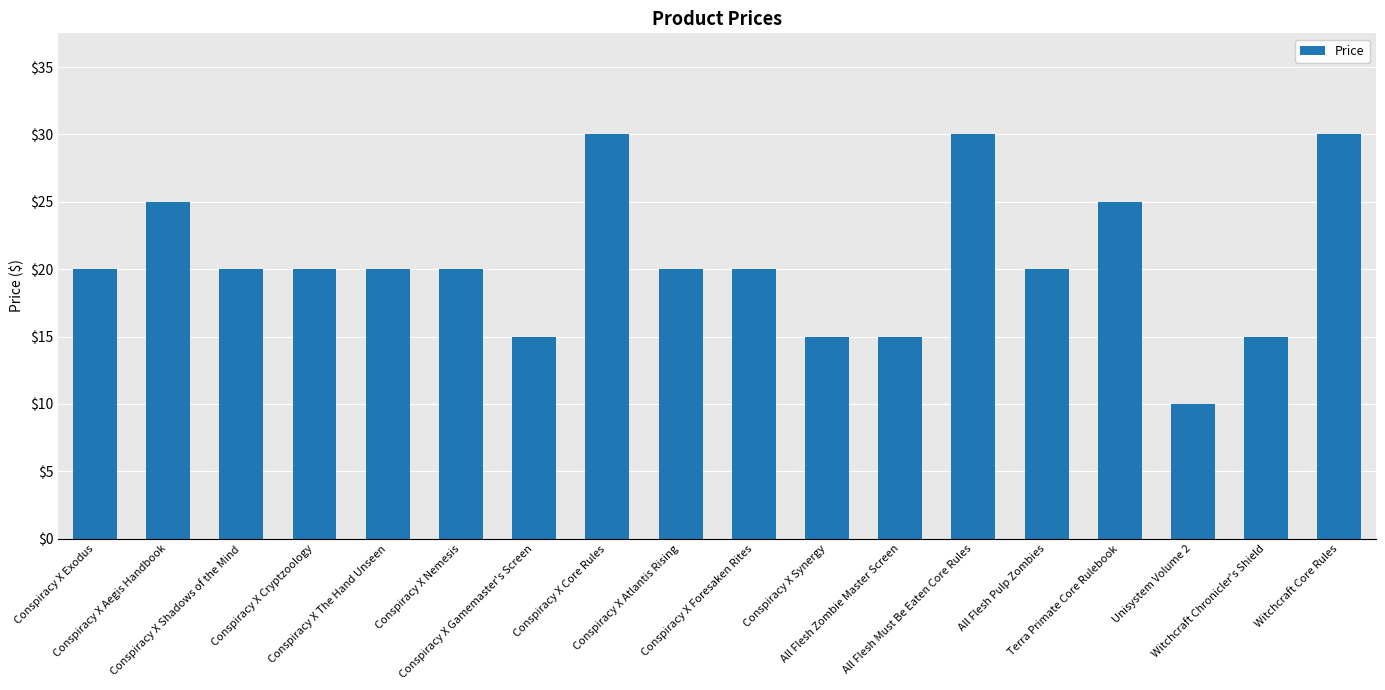

What is the average value?

21